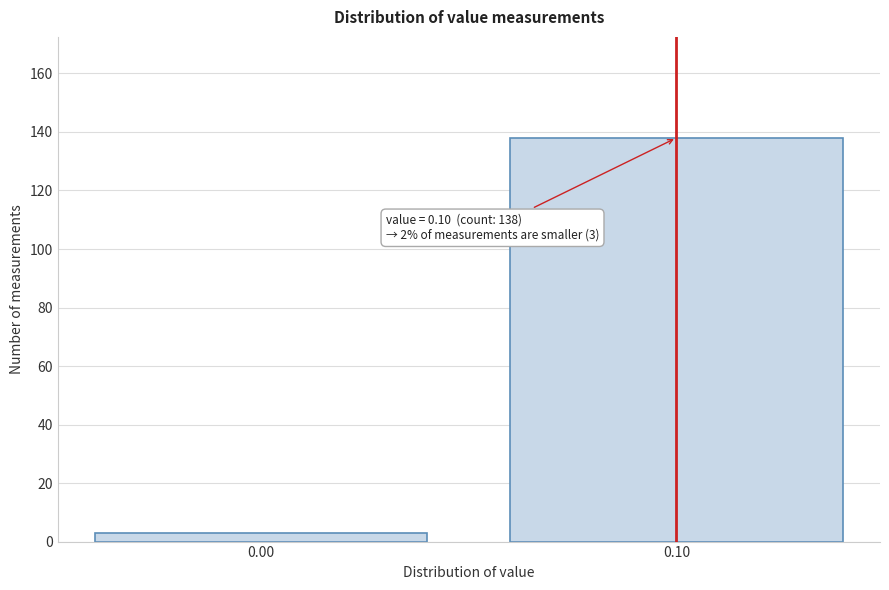

Reading left to right, what are all the values shown in this chart?

3	138